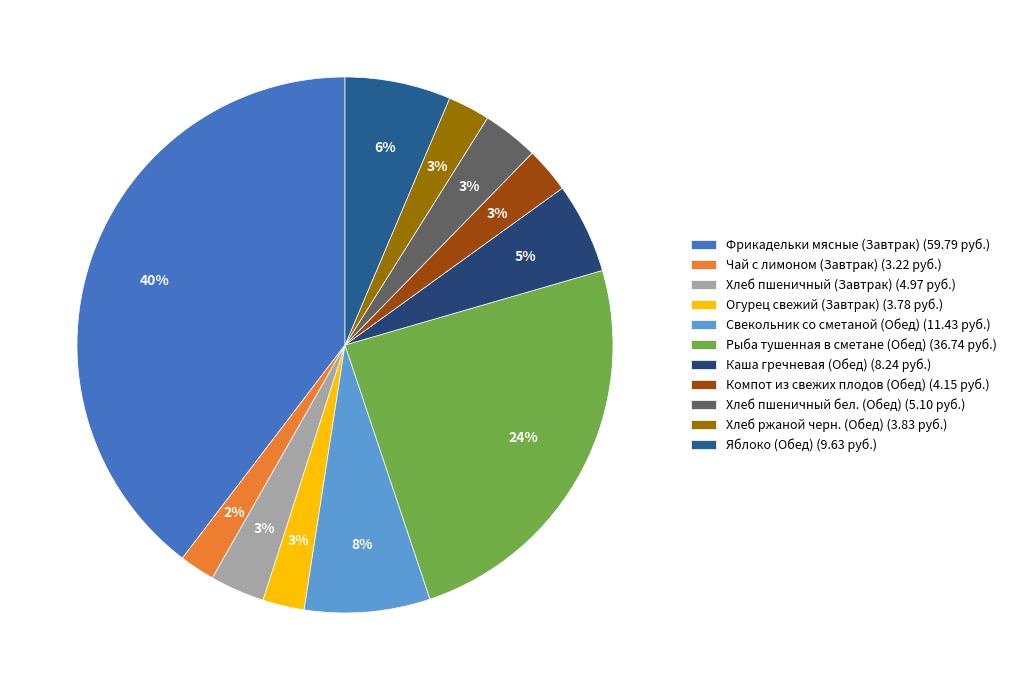

How many segments does this pie chart have?

11